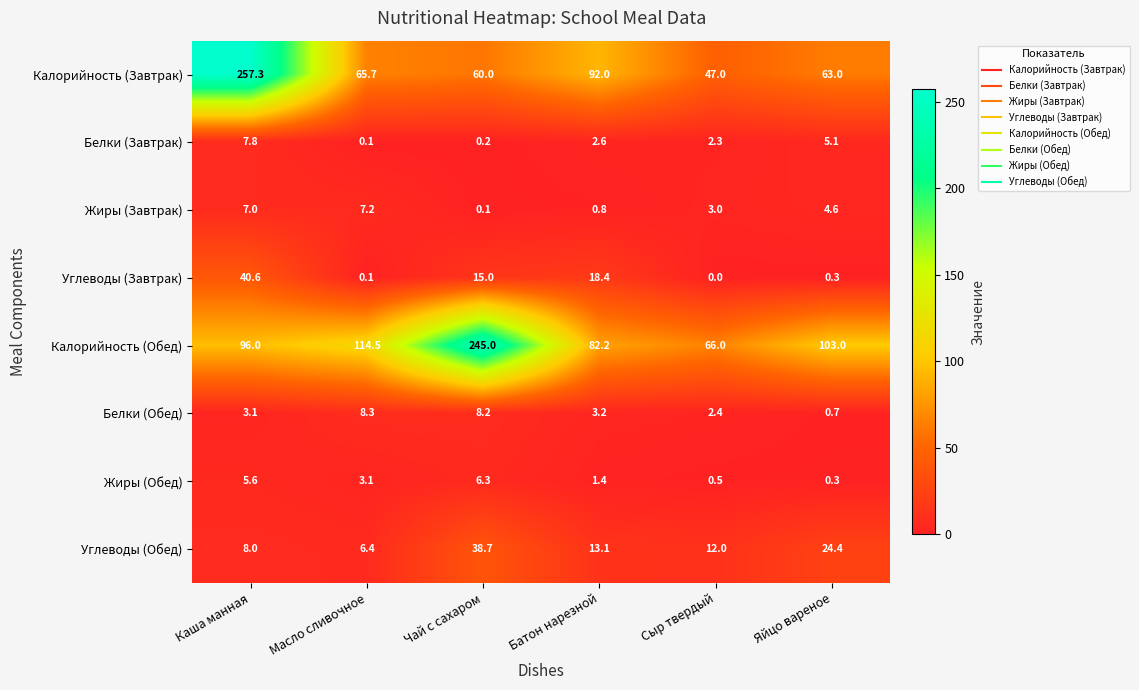

At which category does the chart reach its peak across all series?

Каша манная